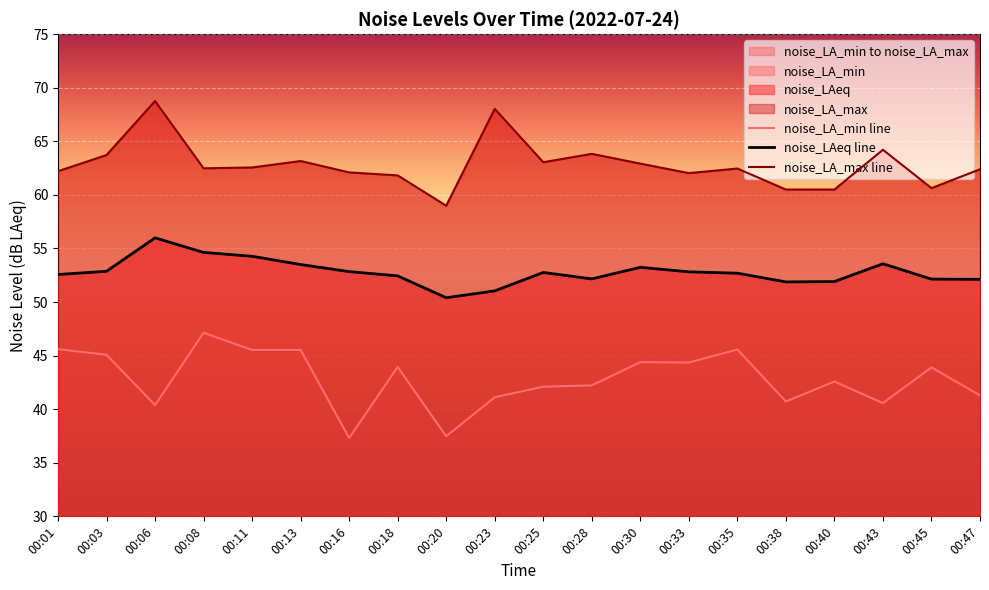

At which category is the sum across all series the highest?

00:06